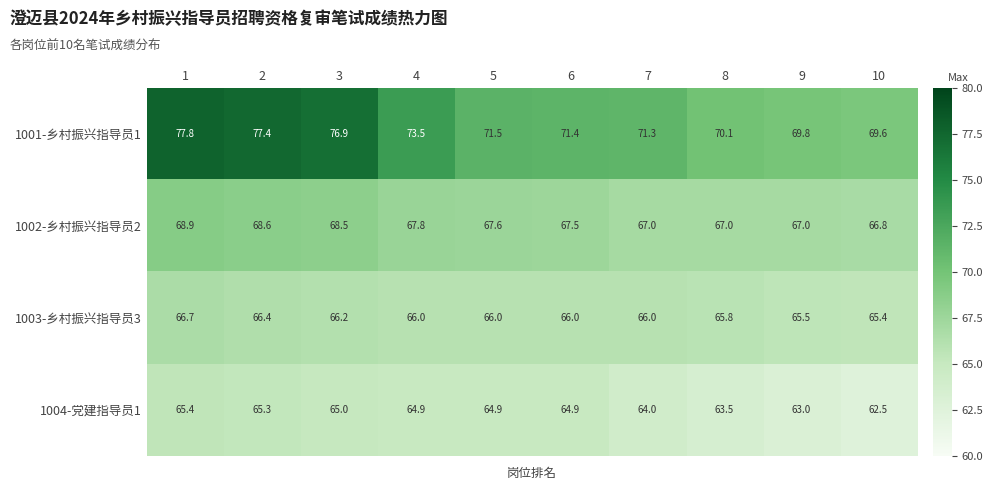

Rank the series at 6 from highest to lowest value.

1001-乡村振兴指导员1, 1002-乡村振兴指导员2, 1003-乡村振兴指导员3, 1004-党建指导员1